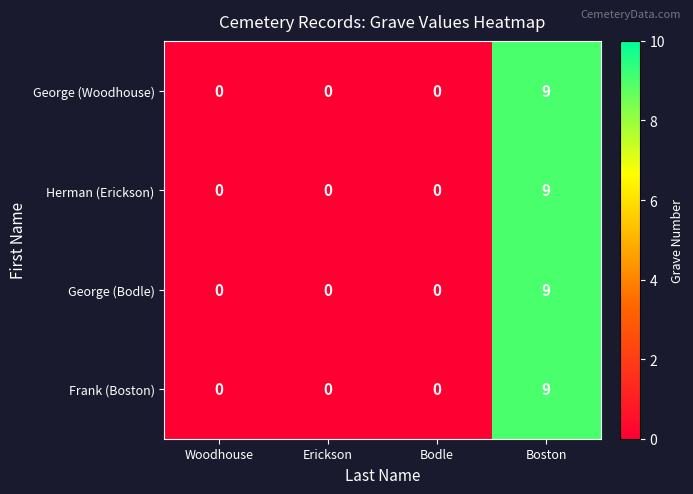

At how many categories does at least one series exceed 6?

1